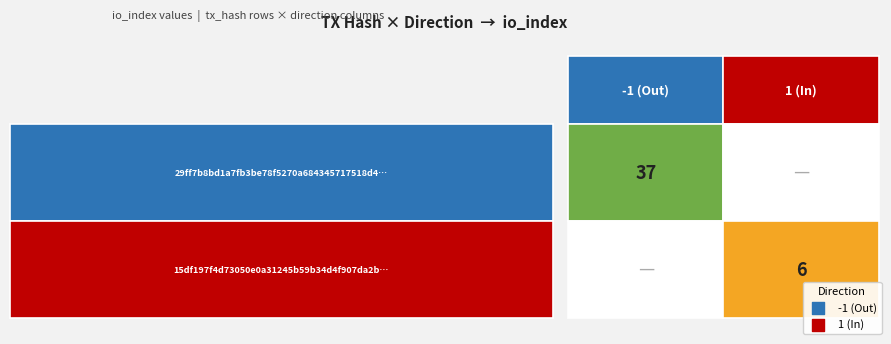

Which series has the largest total across all categories?

29ff7b8bd1a7fb3be78f5270a684345717518d4